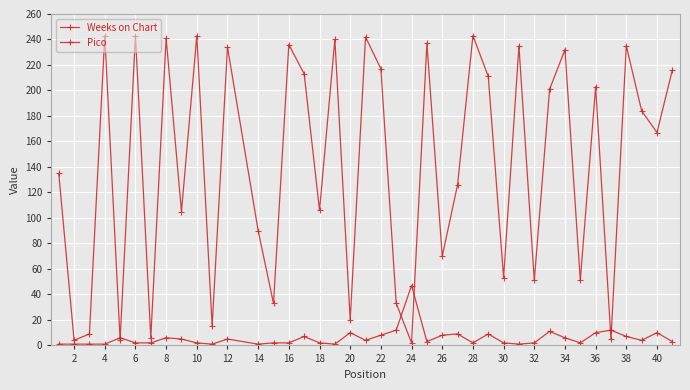

After their last crossing, which series has the higher values: Pico or Weeks on Chart?

Weeks on Chart